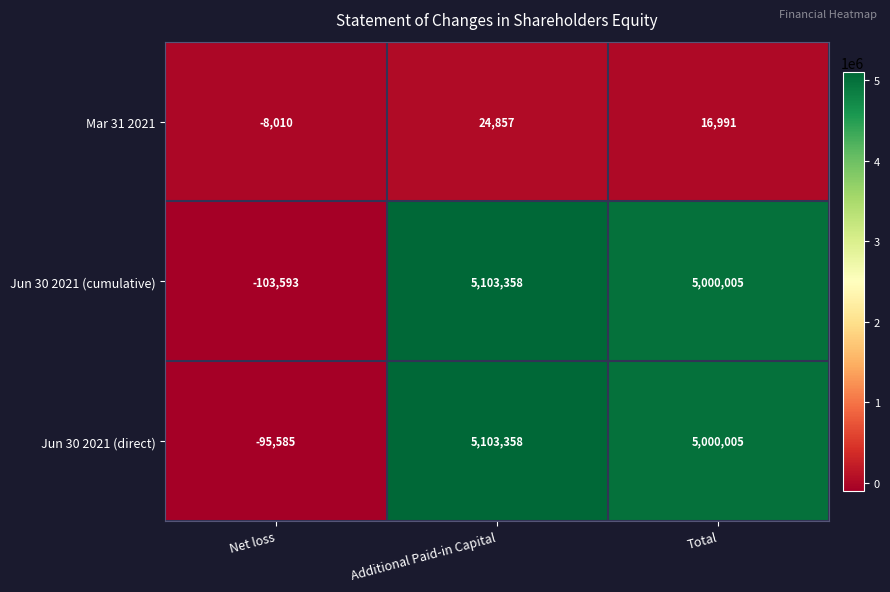

Which series has the largest total across all categories?

Jun 30 2021 (direct)